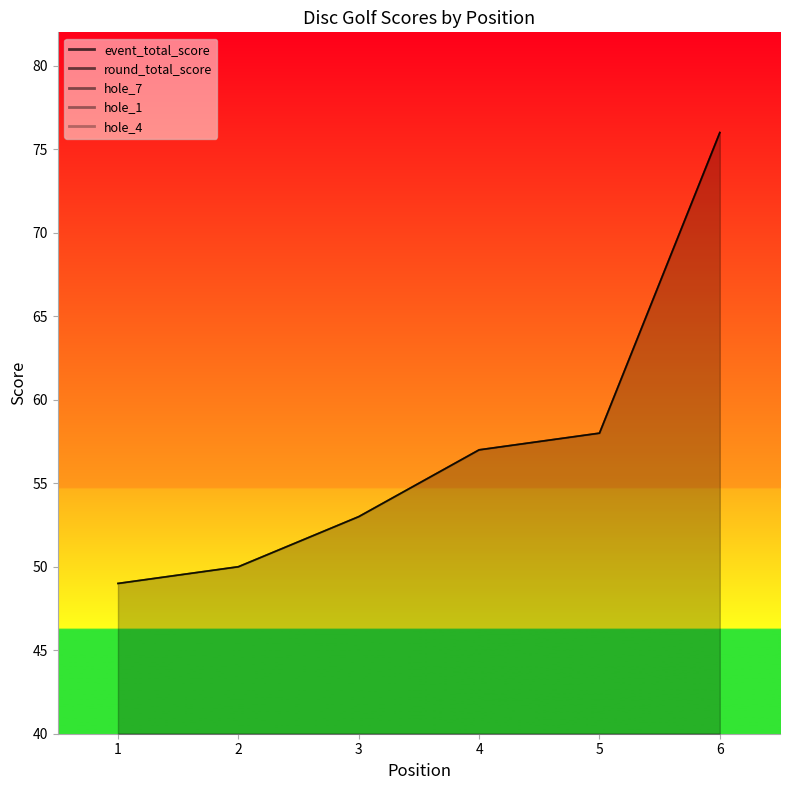

True or false: hole_1 and event_total_score cross at least once.

False